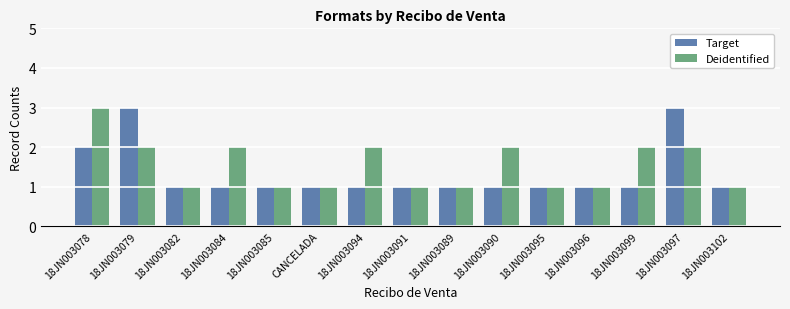

What is the maximum value for Target?

3